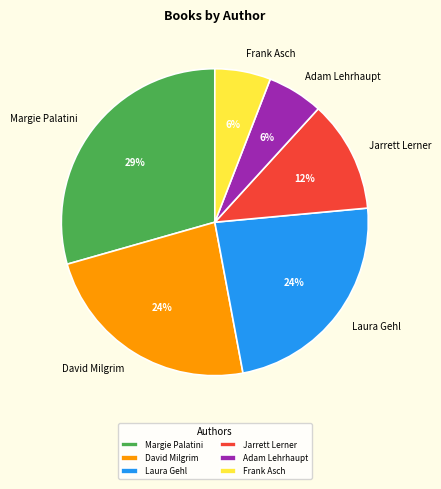

Is it true that Jarrett Lerner is 12% of the pie?

True